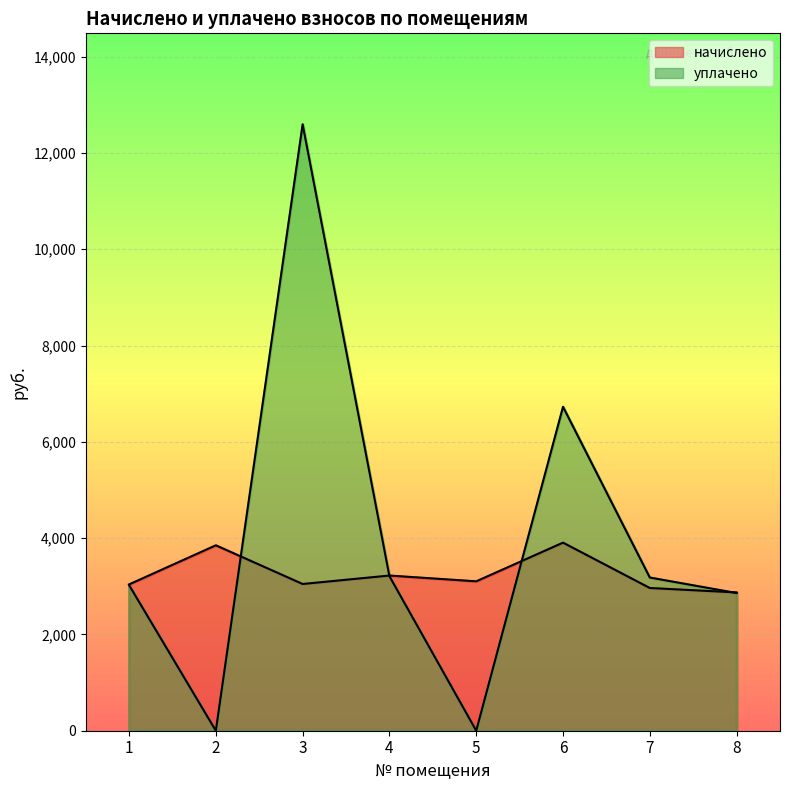

List the series in order of their peak value, lowest first.

начислено, уплачено